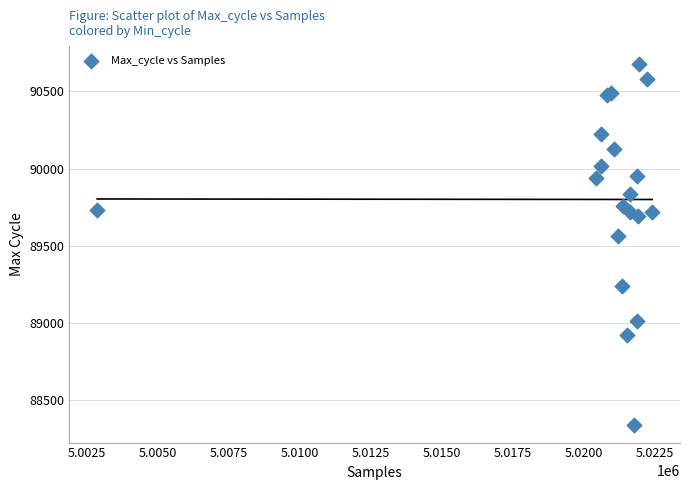

What Y value in the scatter plot is closest to 89510?

89562